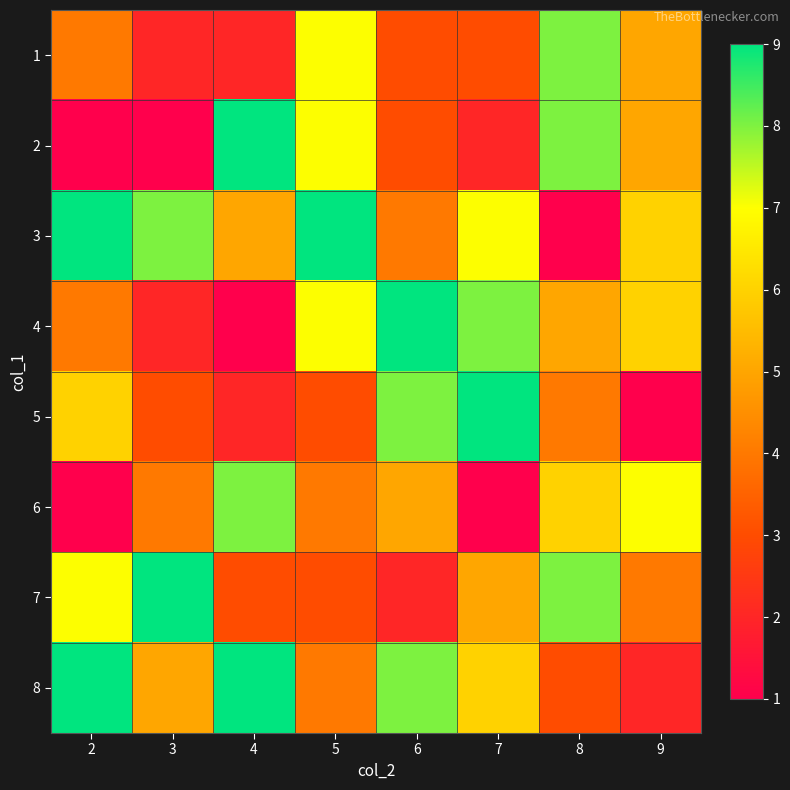

Reading left to right, transcribe all the data shown in this chart.

1: 2=4	3=2	4=2	5=7	6=3	7=3	8=8	9=5
2: 2=1	3=1	4=9	5=7	6=3	7=2	8=8	9=5
3: 2=9	3=8	4=5	5=9	6=4	7=7	8=1	9=6
4: 2=4	3=2	4=1	5=7	6=9	7=8	8=5	9=6
5: 2=6	3=3	4=2	5=3	6=8	7=9	8=4	9=1
6: 2=1	3=4	4=8	5=4	6=5	7=1	8=6	9=7
7: 2=7	3=9	4=3	5=3	6=2	7=5	8=8	9=4
8: 2=9	3=5	4=9	5=4	6=8	7=6	8=3	9=2